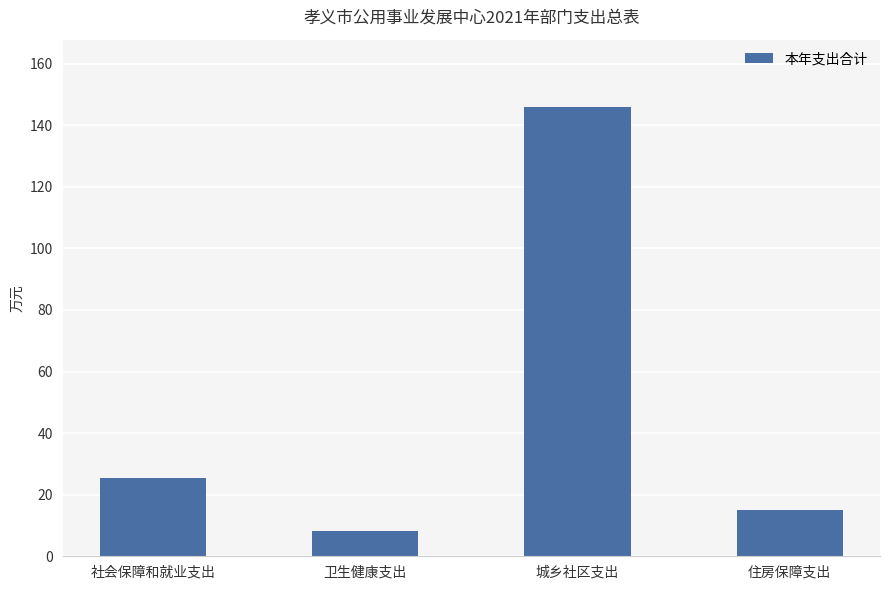

Read the value at 城乡社区支出.

145.9